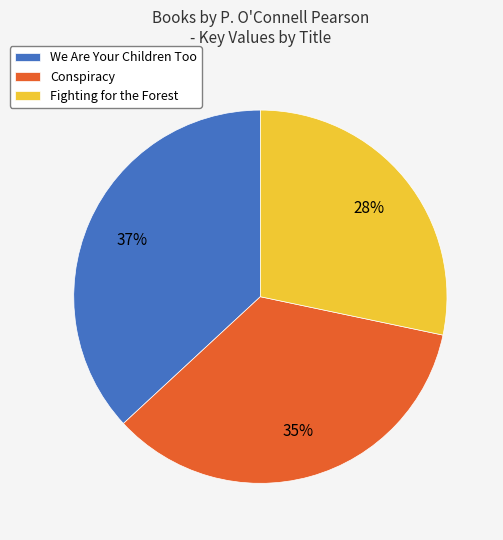

Does Conspiracy represent more than half of the total?

No